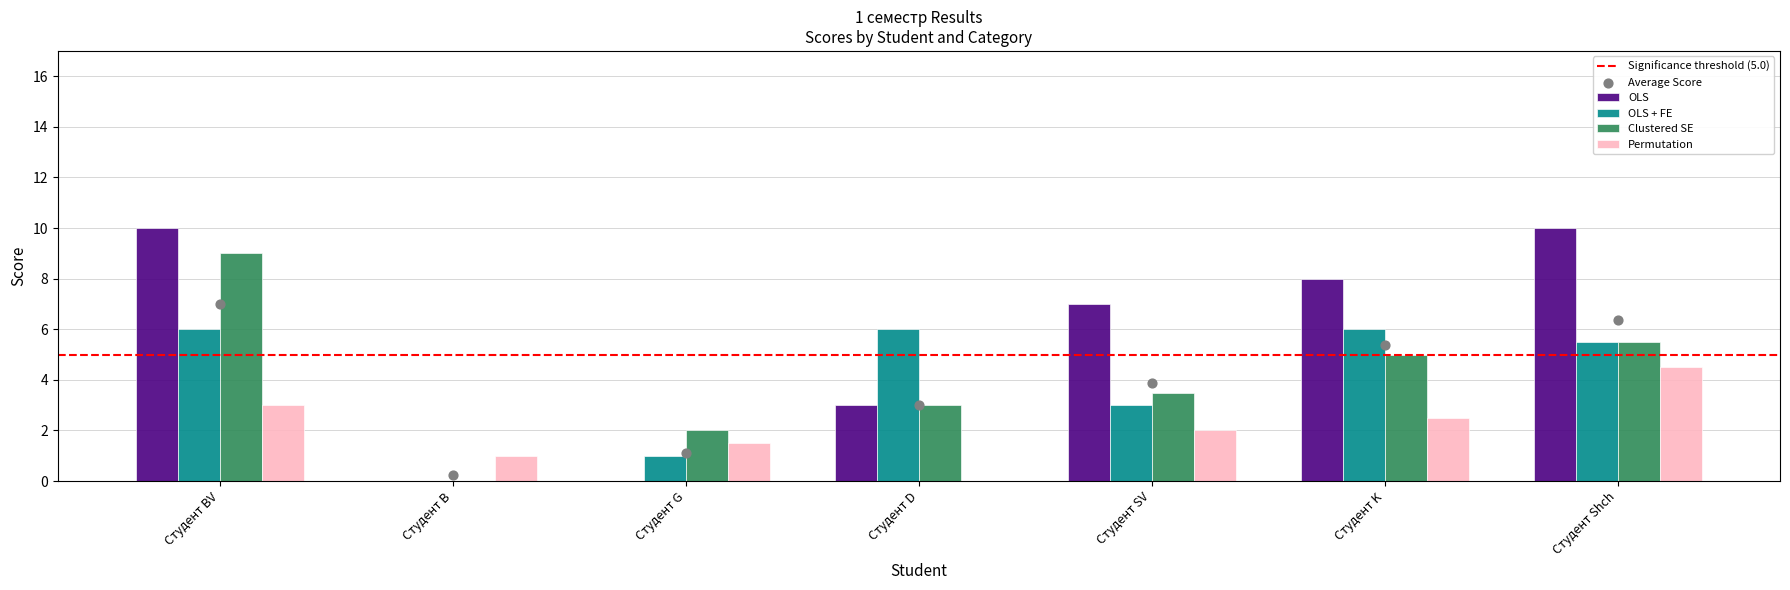

Which series has the largest total across all categories?

OLS